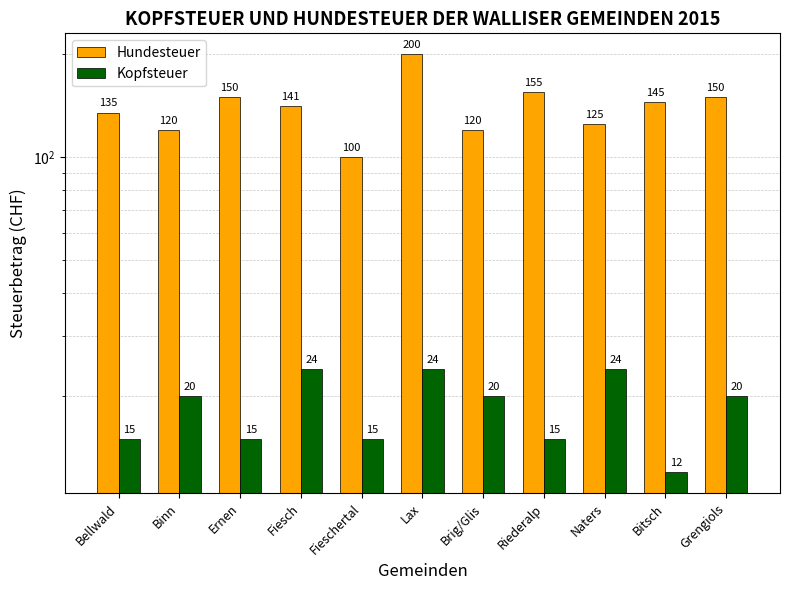

At which label is Hundesteuer closest to 150?

Ernen